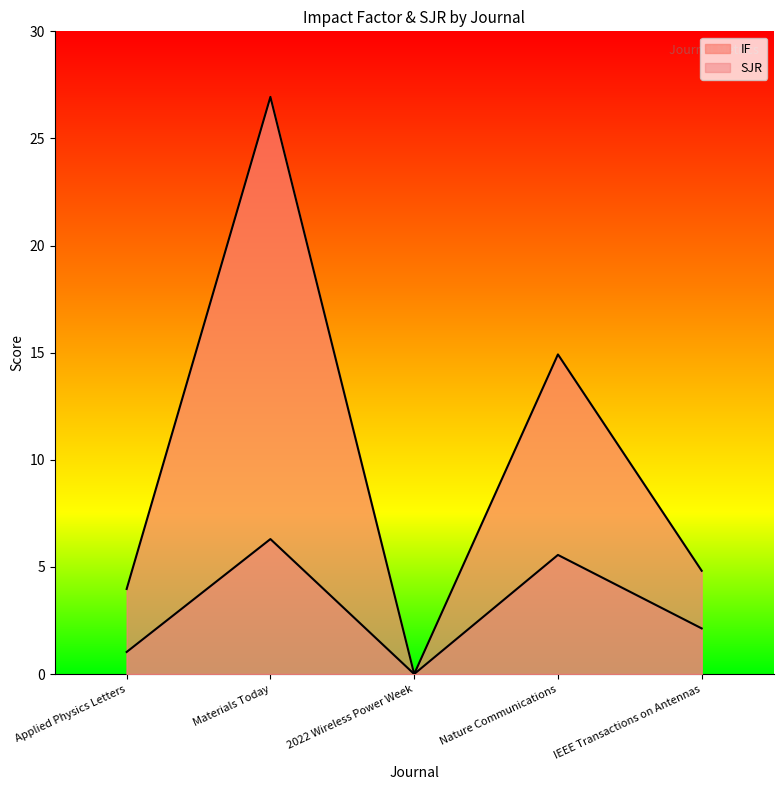

What is the average value of the SJR series?

3.0